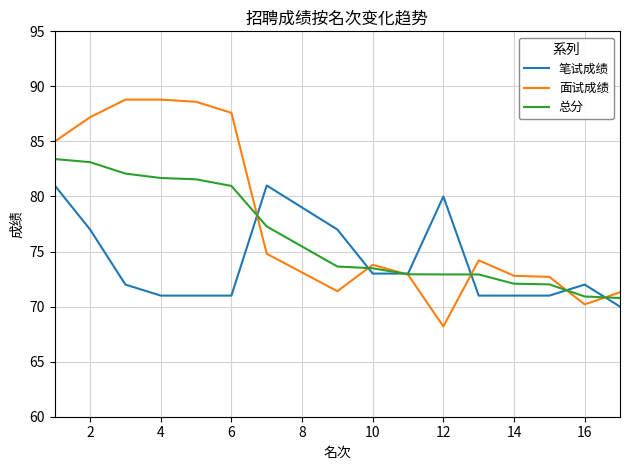

Rank the series by their maximum value, from lowest to highest.

笔试成绩, 总分, 面试成绩